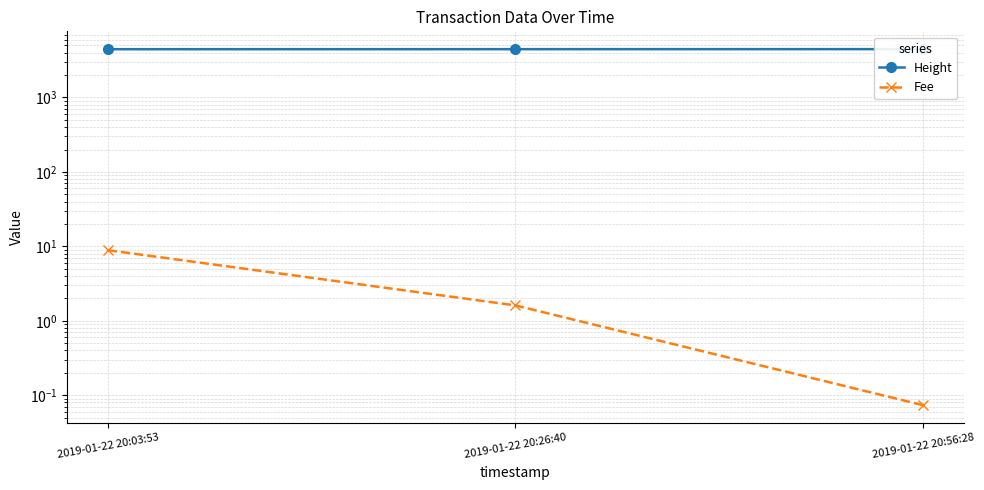

How many data points in Fee are less than 1?

1